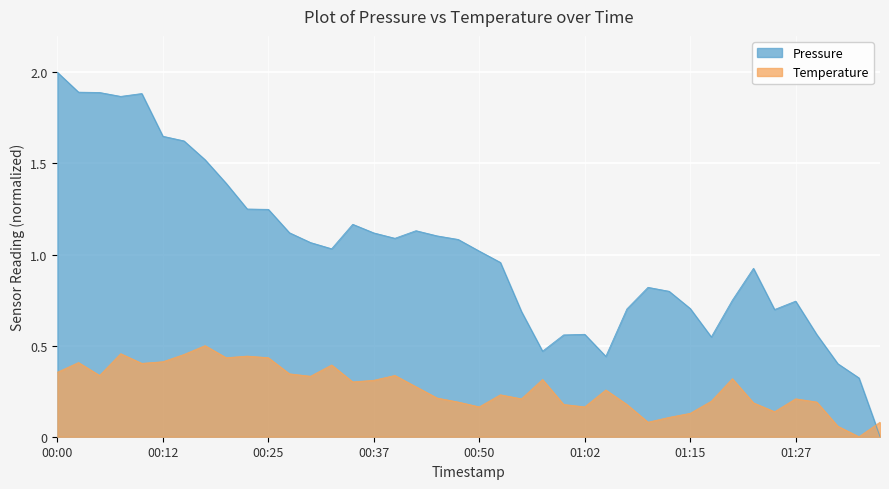

At which category is the sum across all series the highest?

00:00